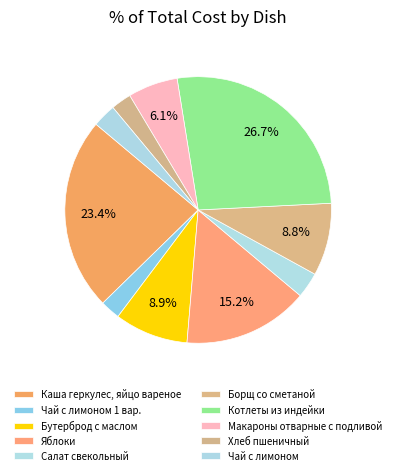

How many segments does this pie chart have?

10